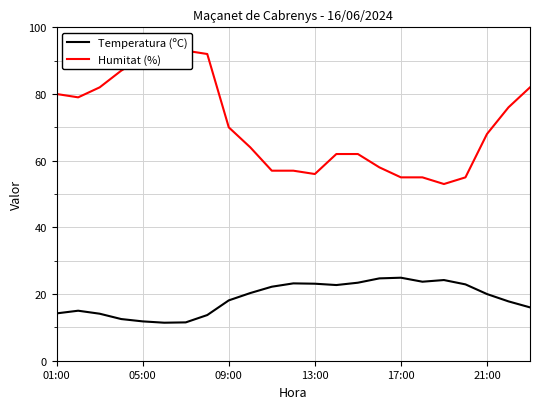

Which category has the highest value across all series?

6